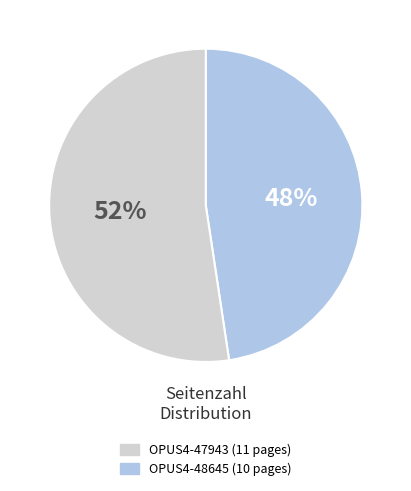

Does any single category account for the majority?

Yes